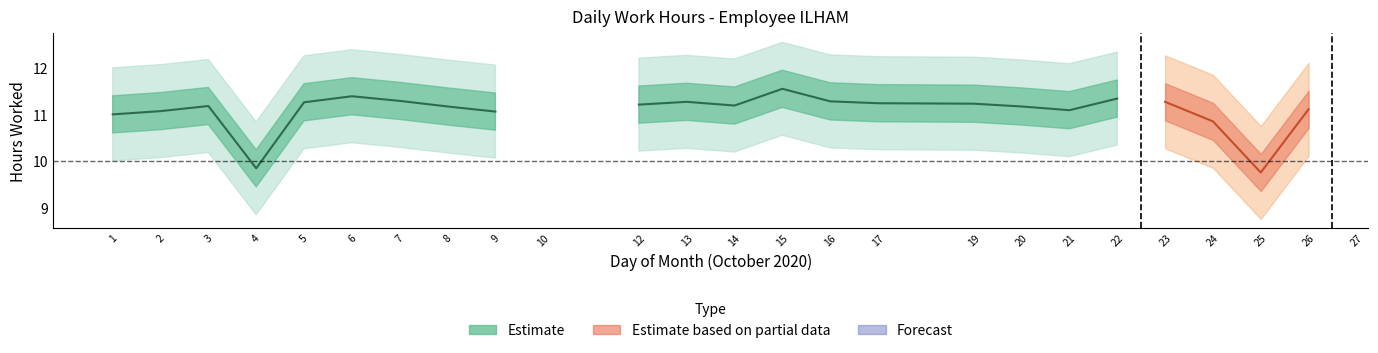

What is the change in value from 12 to 22?

+0.1